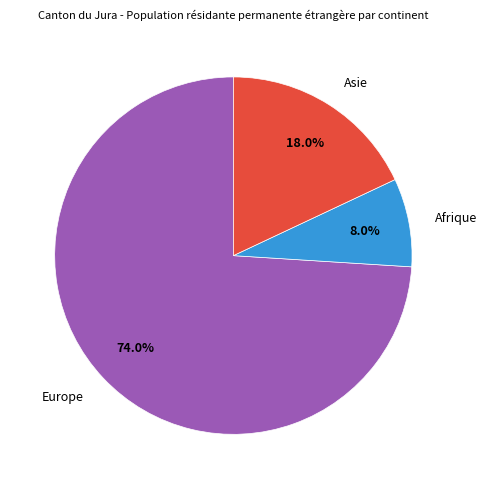

Which slice is the largest?

Europe